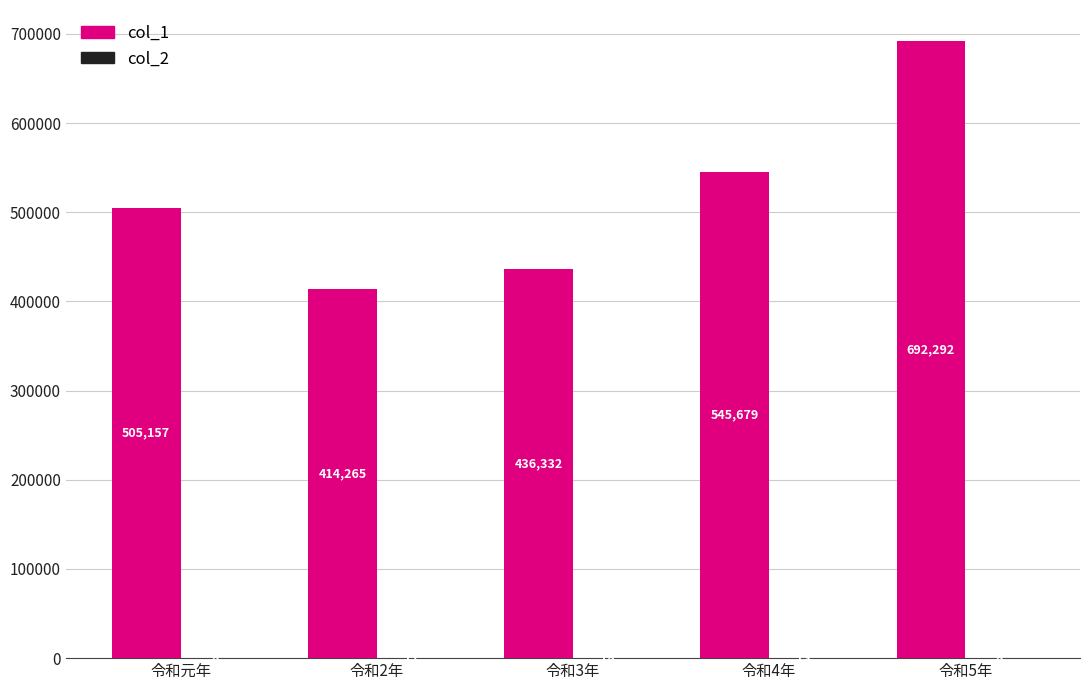

At which category is the sum across all series the highest?

令和5年